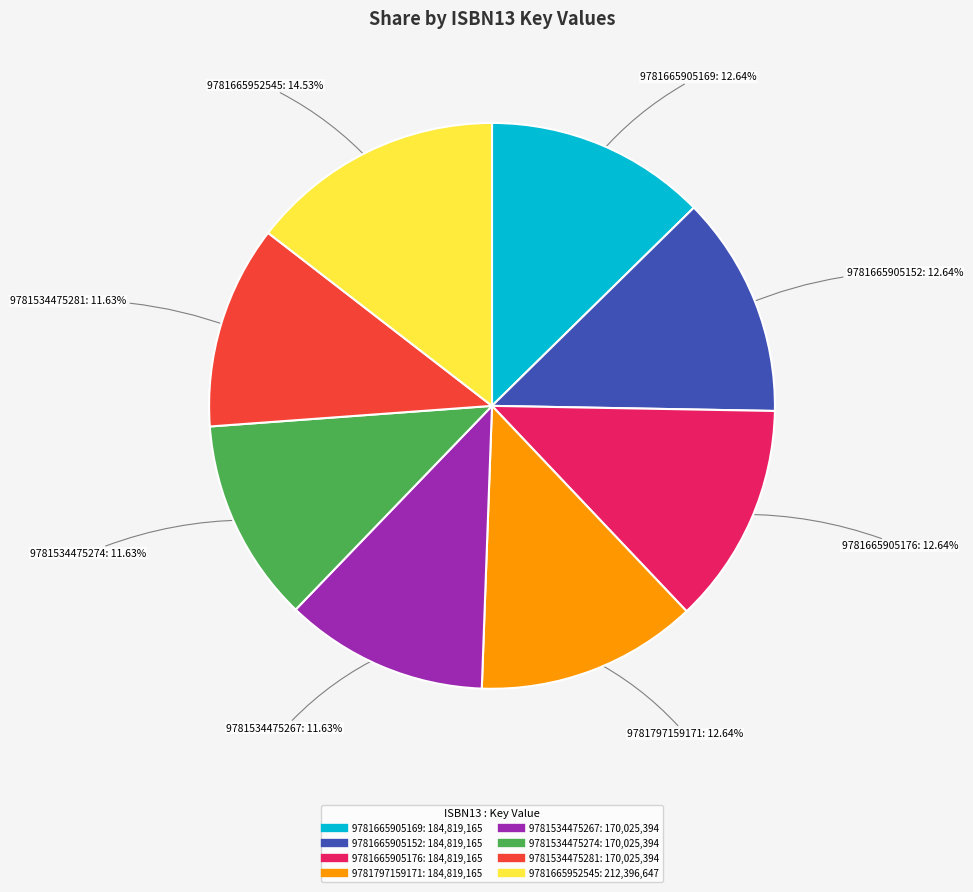

To the nearest percent, what percentage of the pie is 9781665952545?

15%